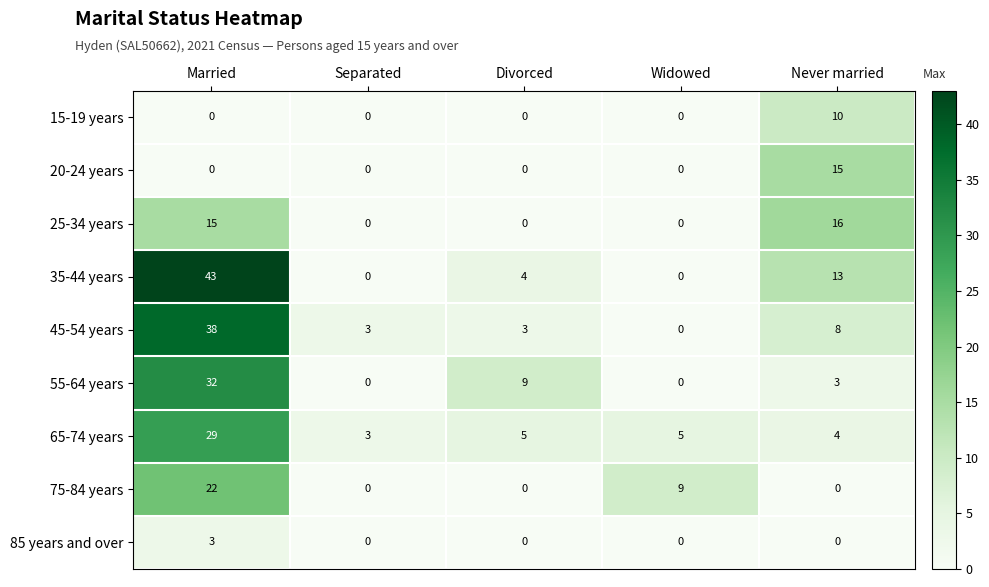

At which label does 75-84 years reach its peak?

Married